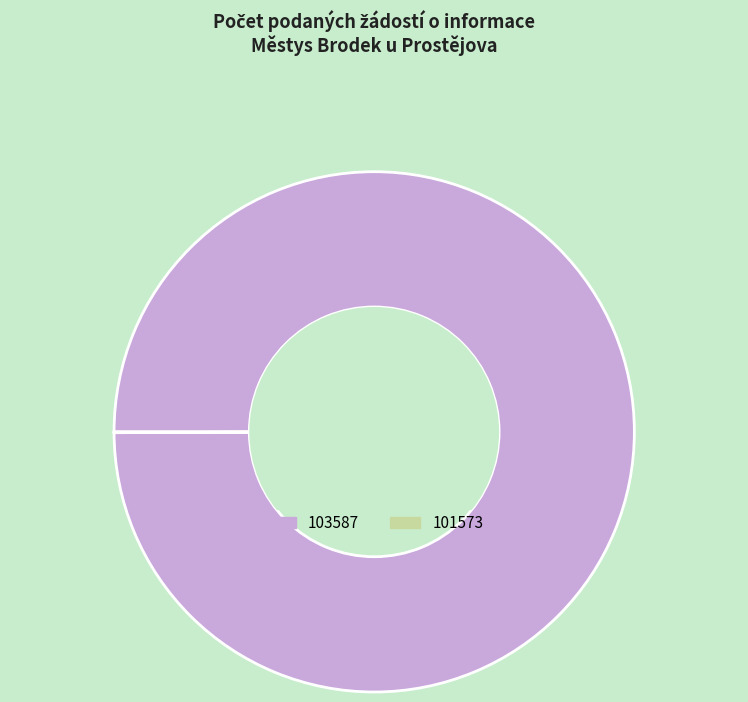

True or false: 103587 accounts for 93% of the total.

False